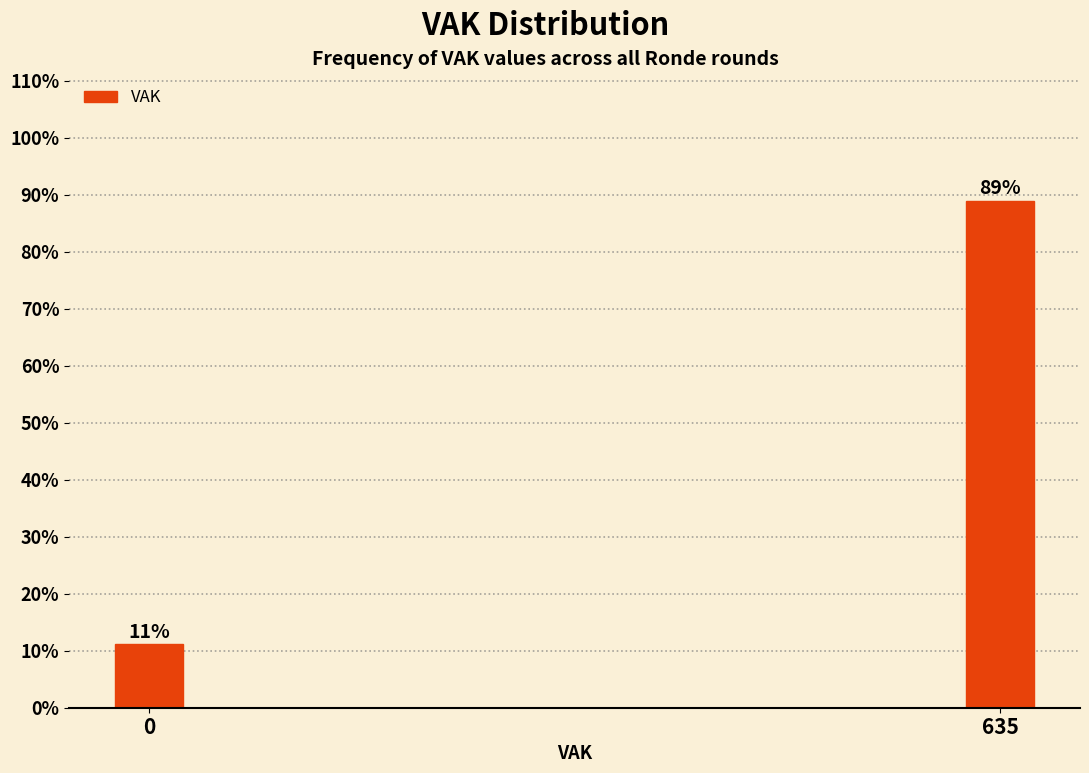

Where does the data first go above 88?

635